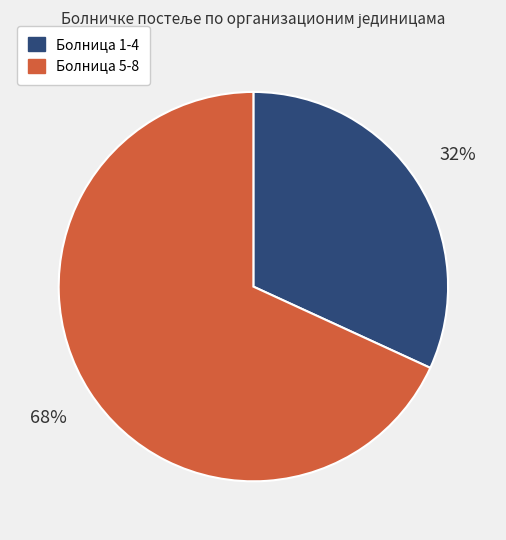

To the nearest percent, what is the average slice percentage?

50%